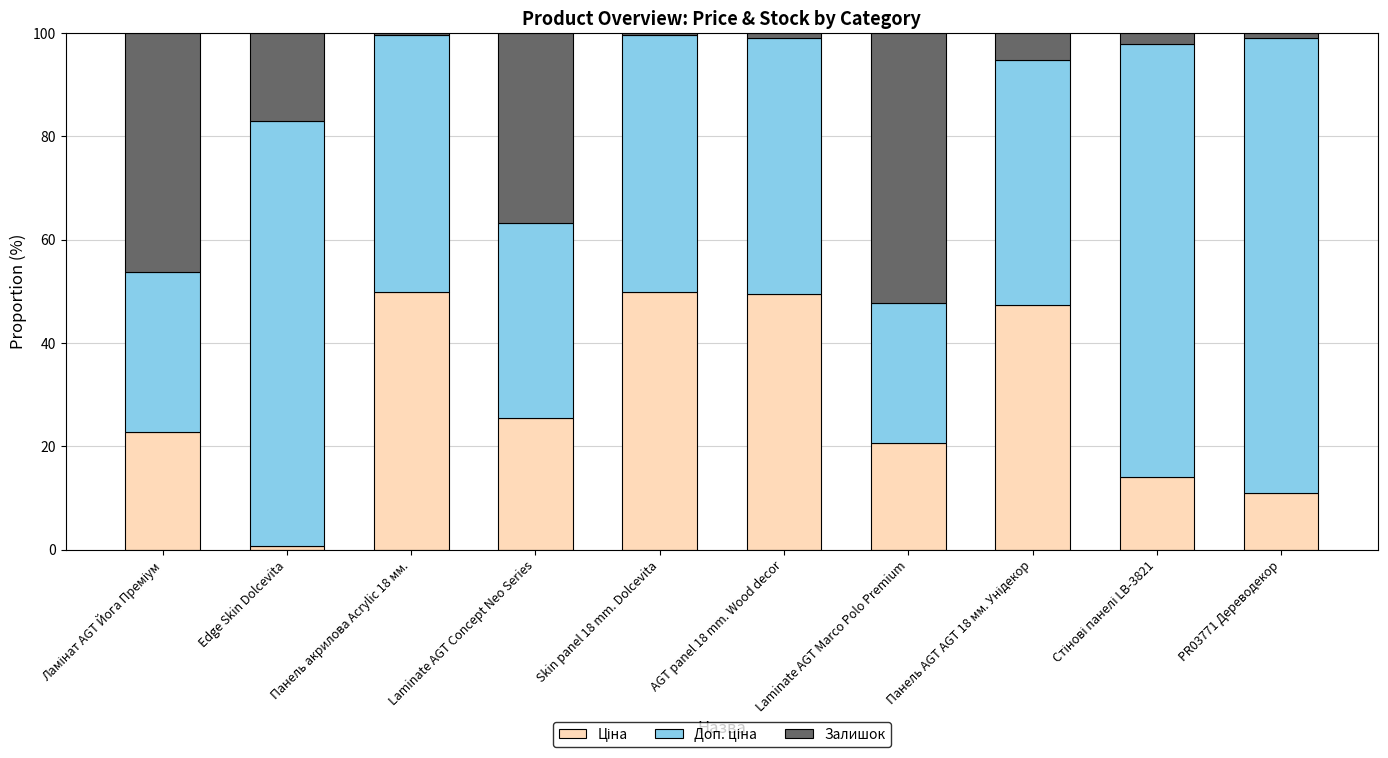

What is the total value across all series at Laminate AGT Marco Polo Premium?

100.0